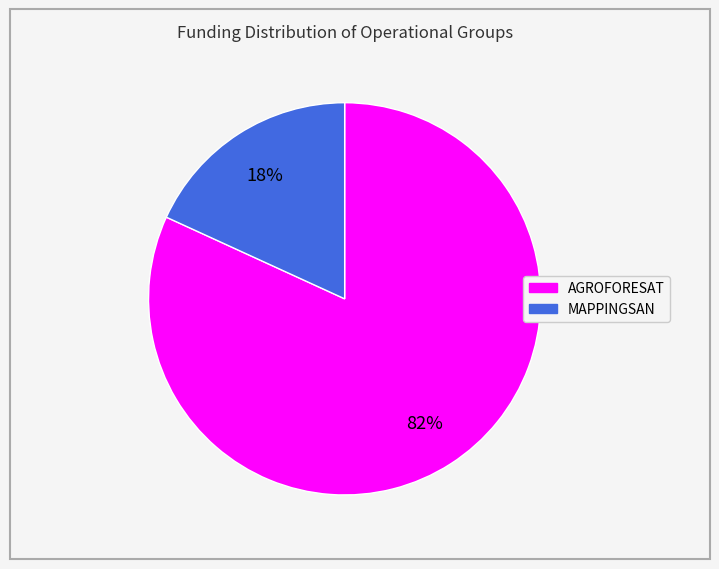

Combined, do MAPPINGSAN and AGROFORESAT account for over 50%?

Yes